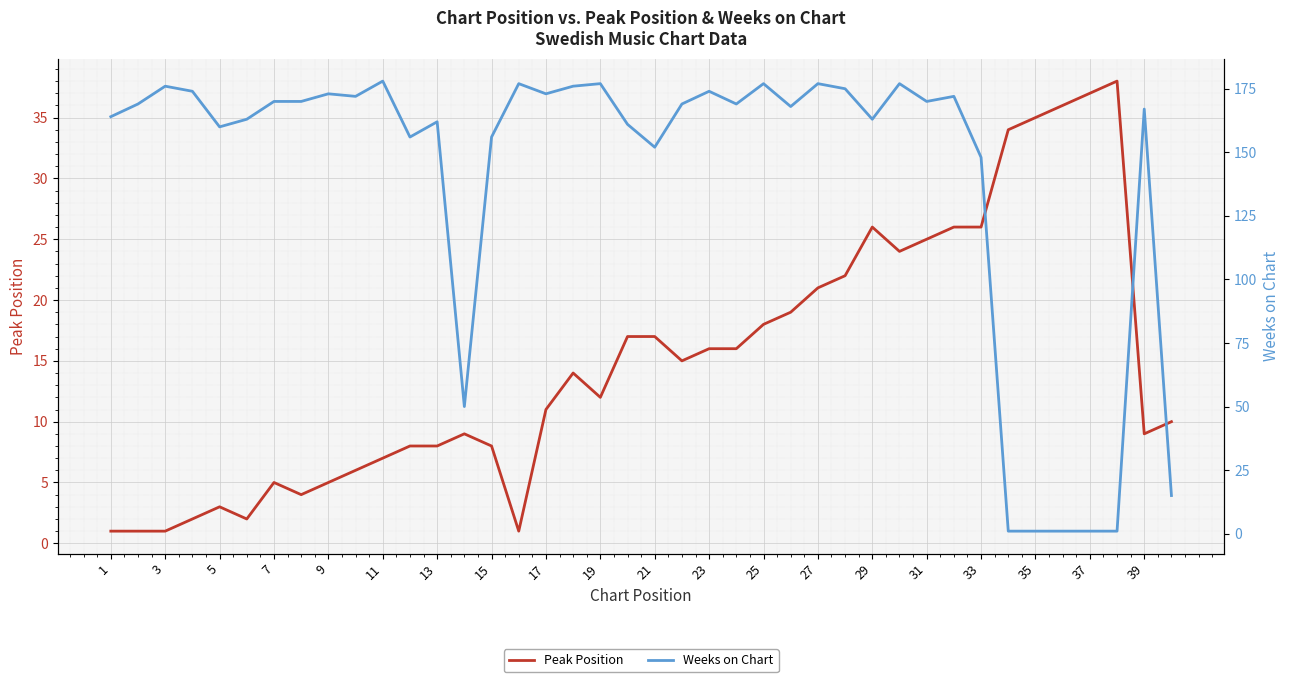

The value of Peak Position at 33 is 8. True or false?

False